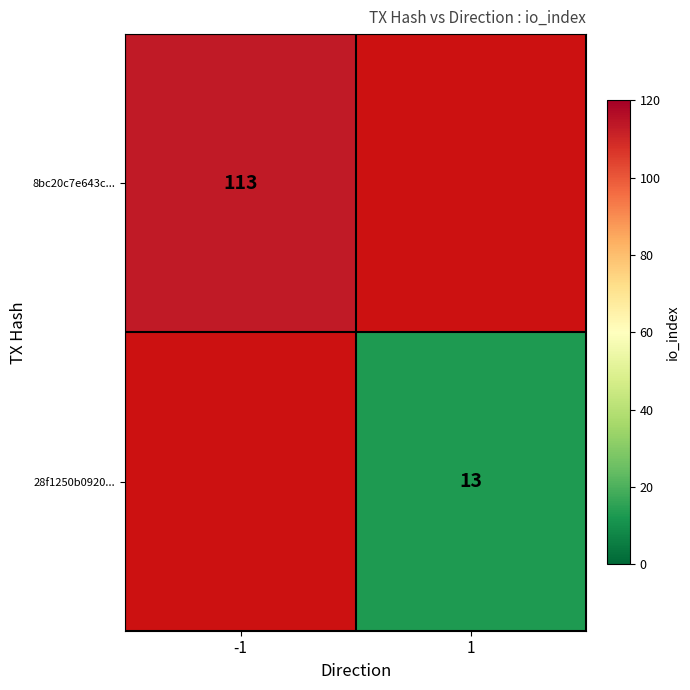

The 28f1250b0920... series shows 13 at 1. True or false?

True